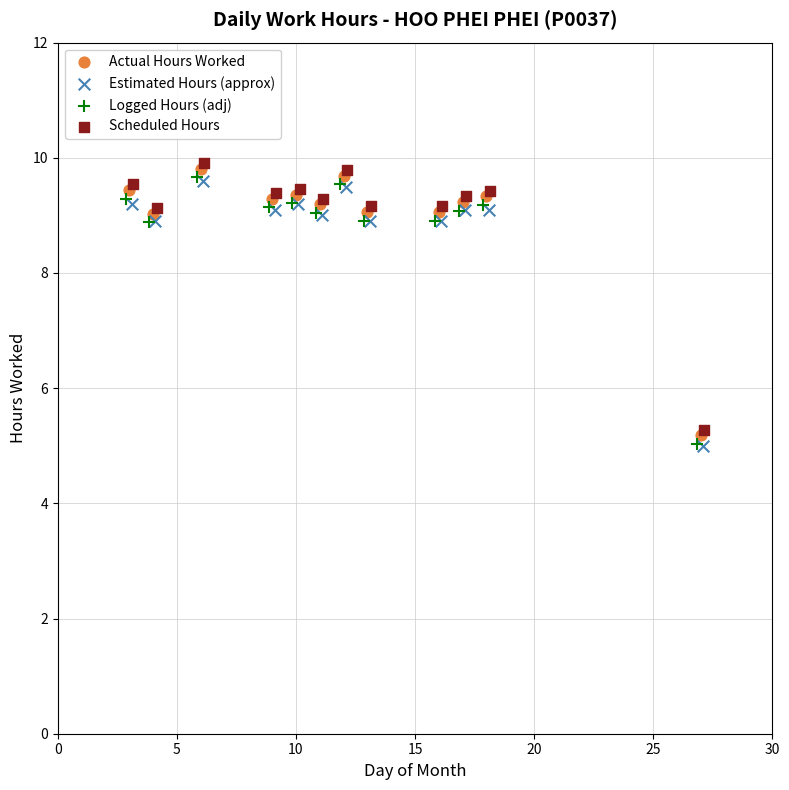

What are all the series names shown in the legend?

Actual Hours Worked, Estimated Hours (approx), Logged Hours (adj), Scheduled Hours